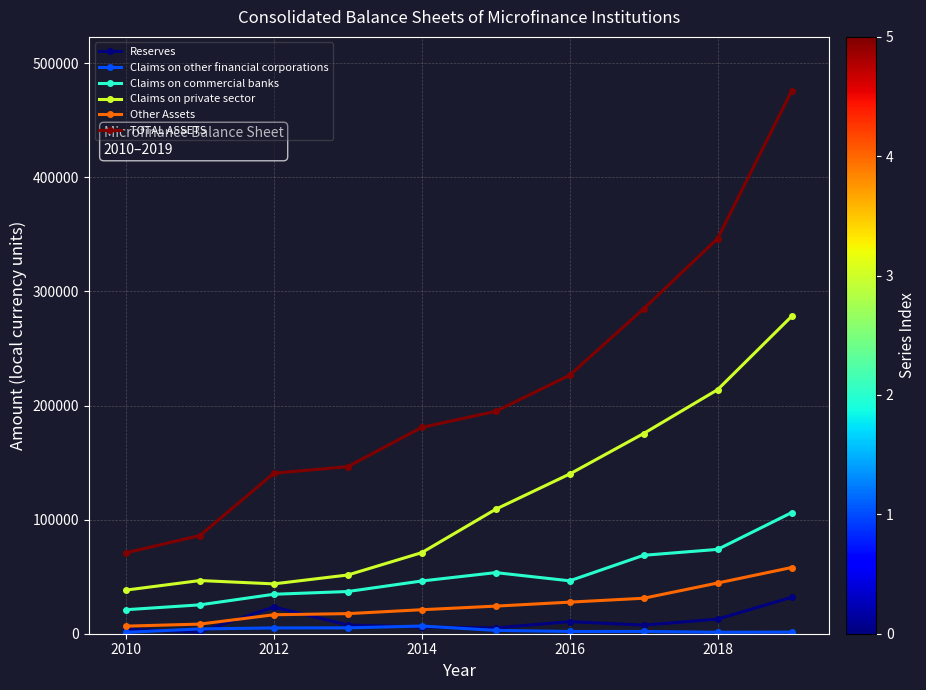

Which series has the largest total across all categories?

TOTAL ASSETS